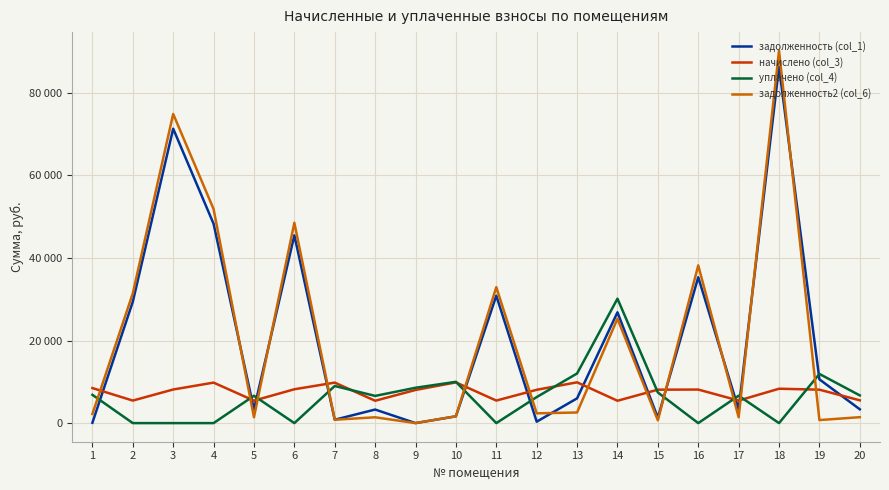

Is this an area chart (filled region under the line)?

No